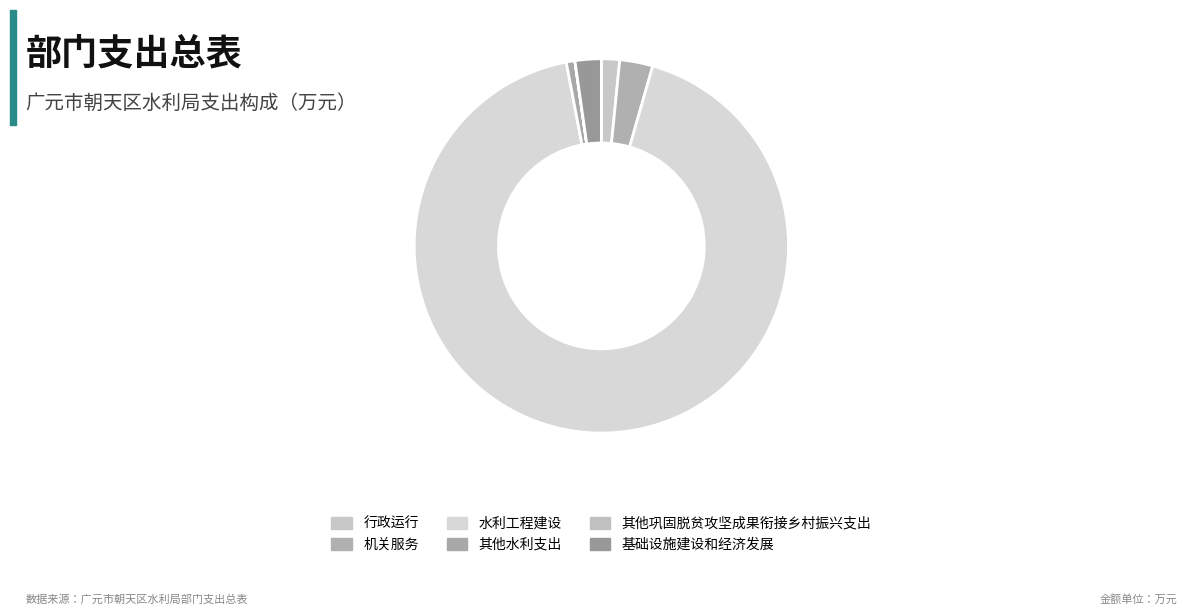

How many segments does this pie chart have?

6